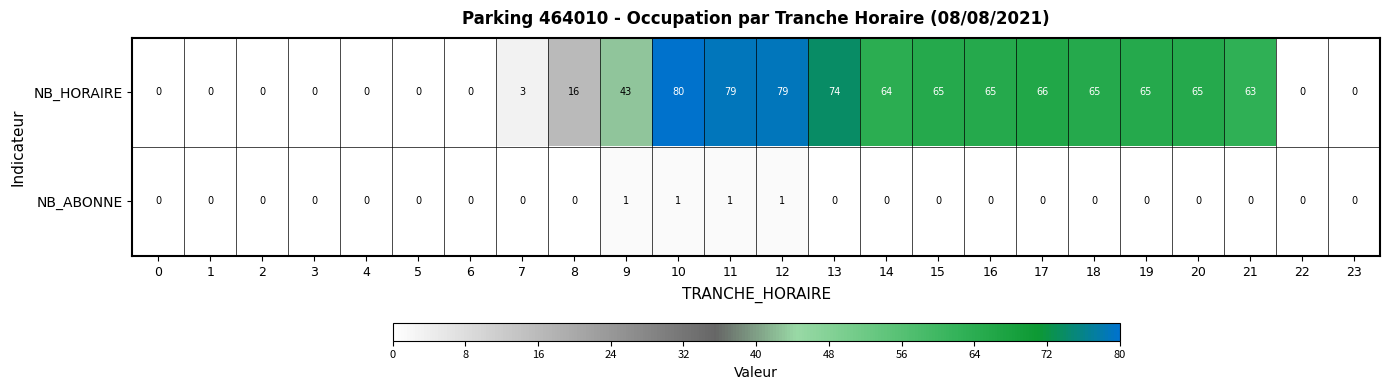

Which series has the widest spread of values?

NB_HORAIRE